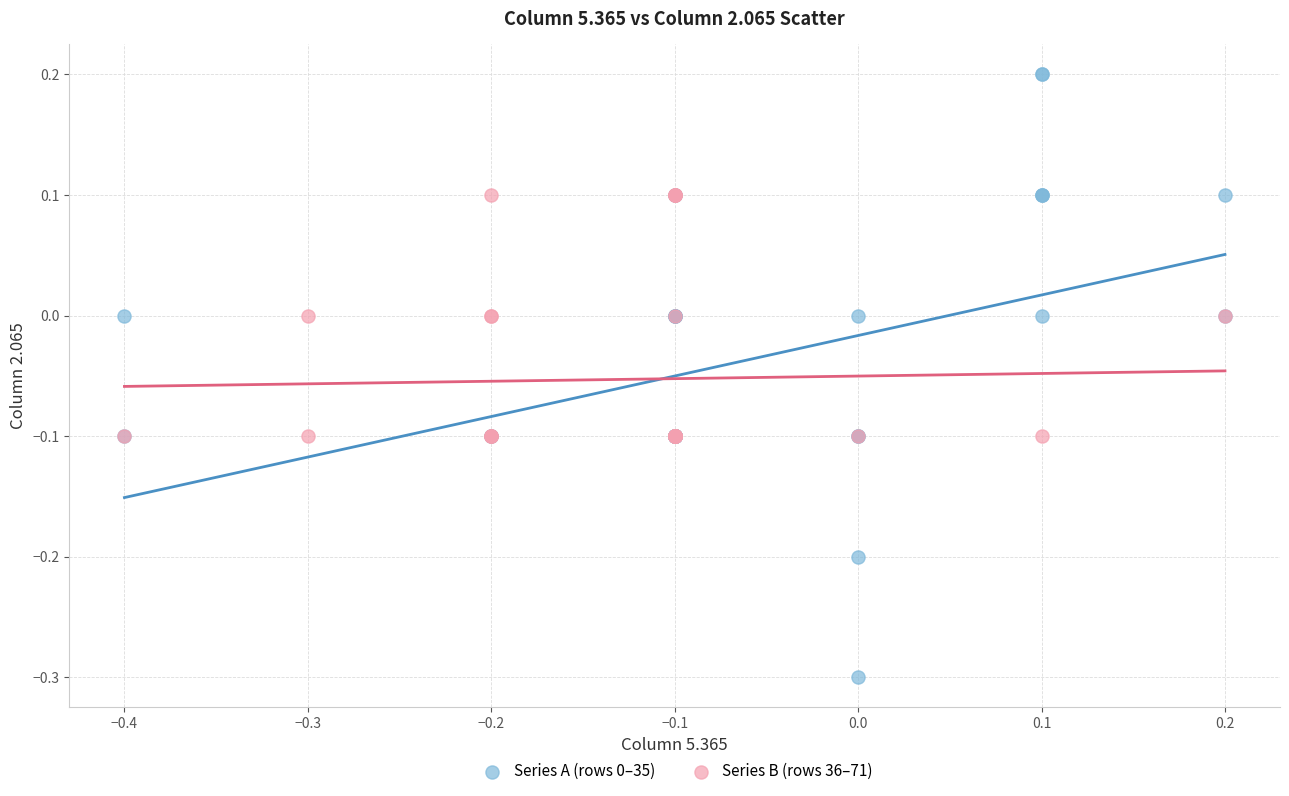

What are all the series names shown in the legend?

Series A (rows 0–35), Series B (rows 36–71)